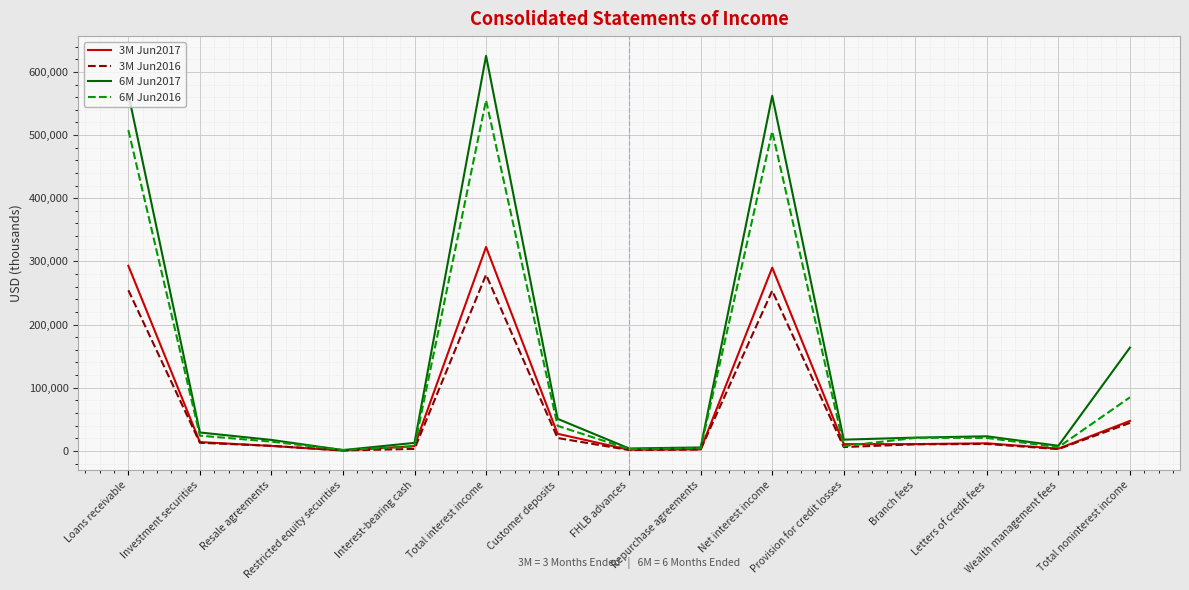

Which series has the largest range (max minus min)?

6M Jun2017